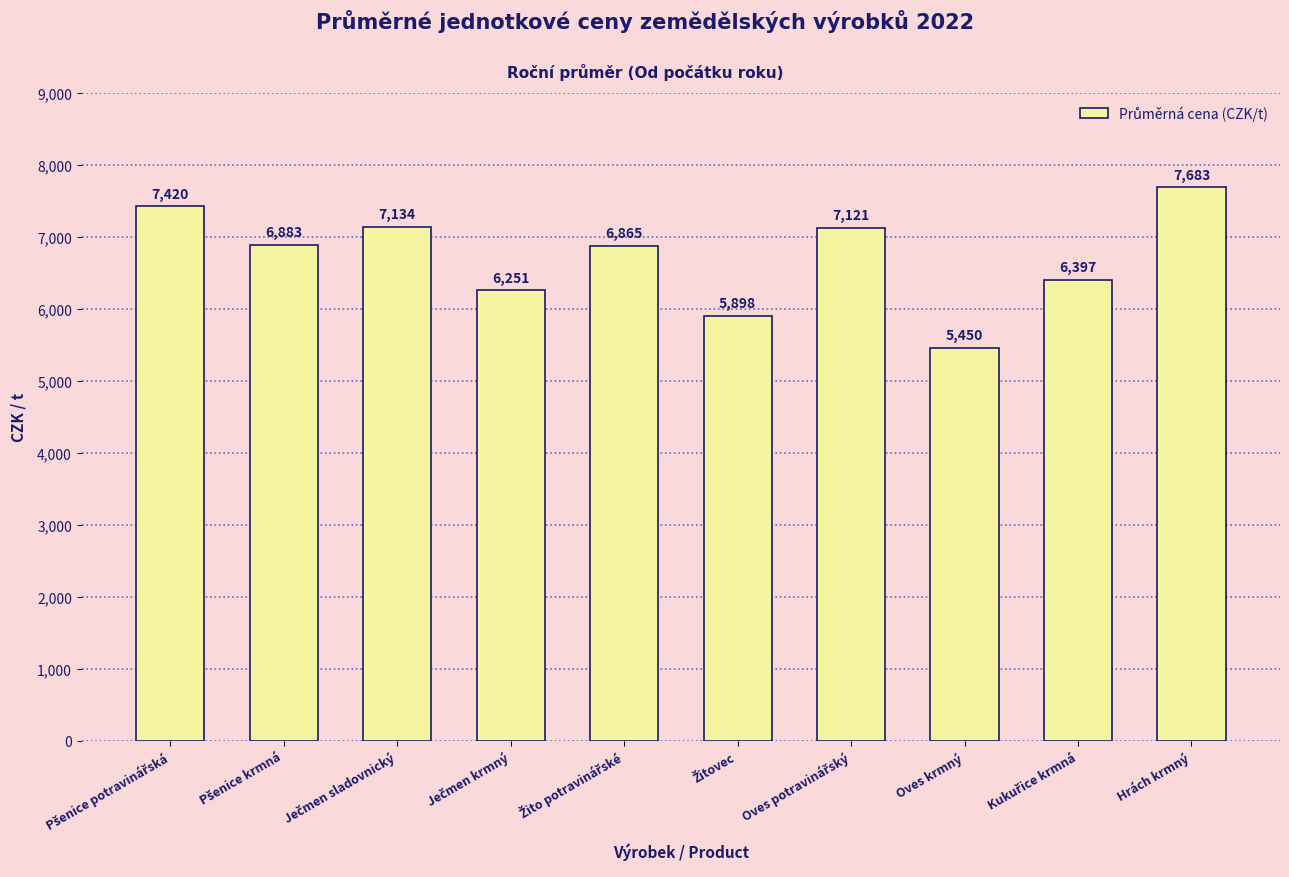

What is the greatest value displayed?

7683